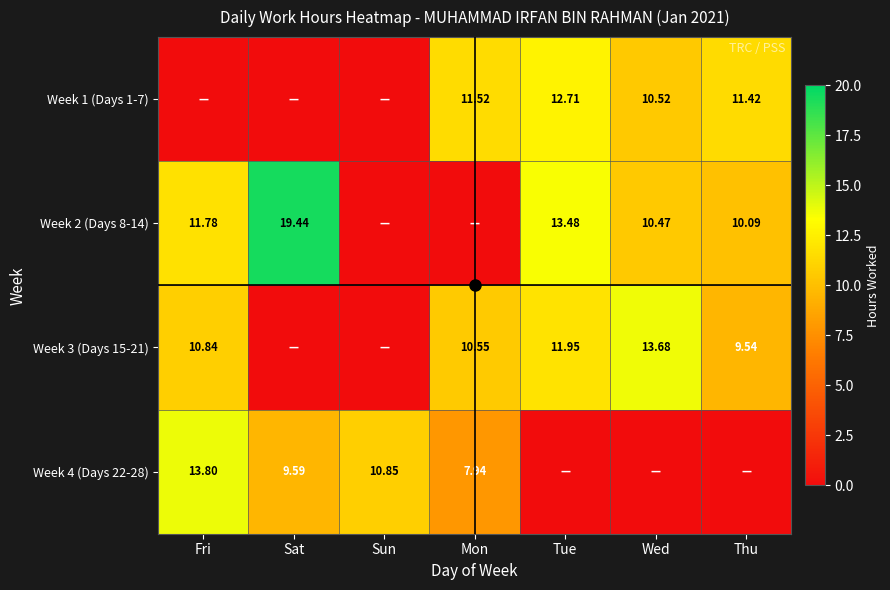

Rank the categories by Week 3 (Days 15-21) value from lowest to highest.

Sat, Sun, Thu, Mon, Fri, Tue, Wed